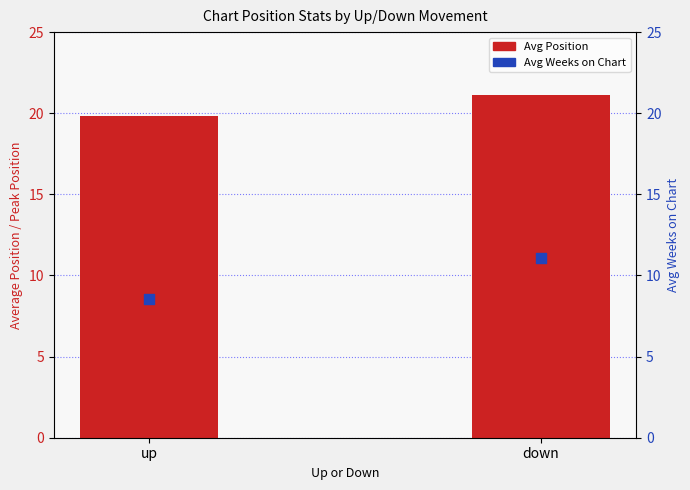

Which series reaches the maximum Y coordinate?

Avg Position